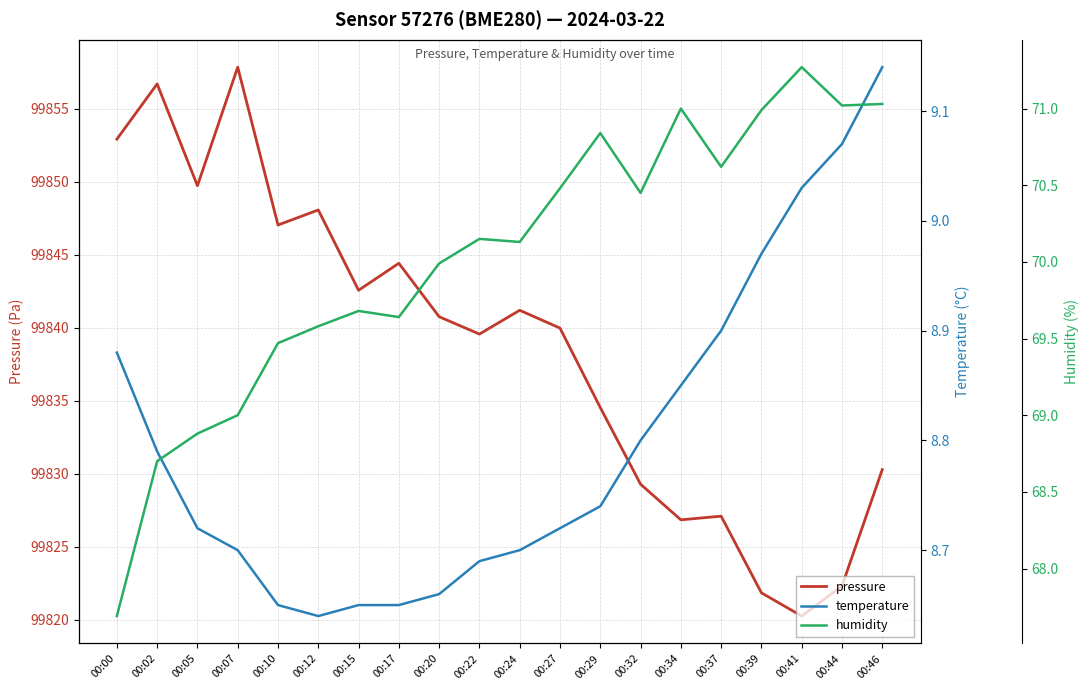

What is the sum of the humidity values at 00:39 and 00:02?

139.7